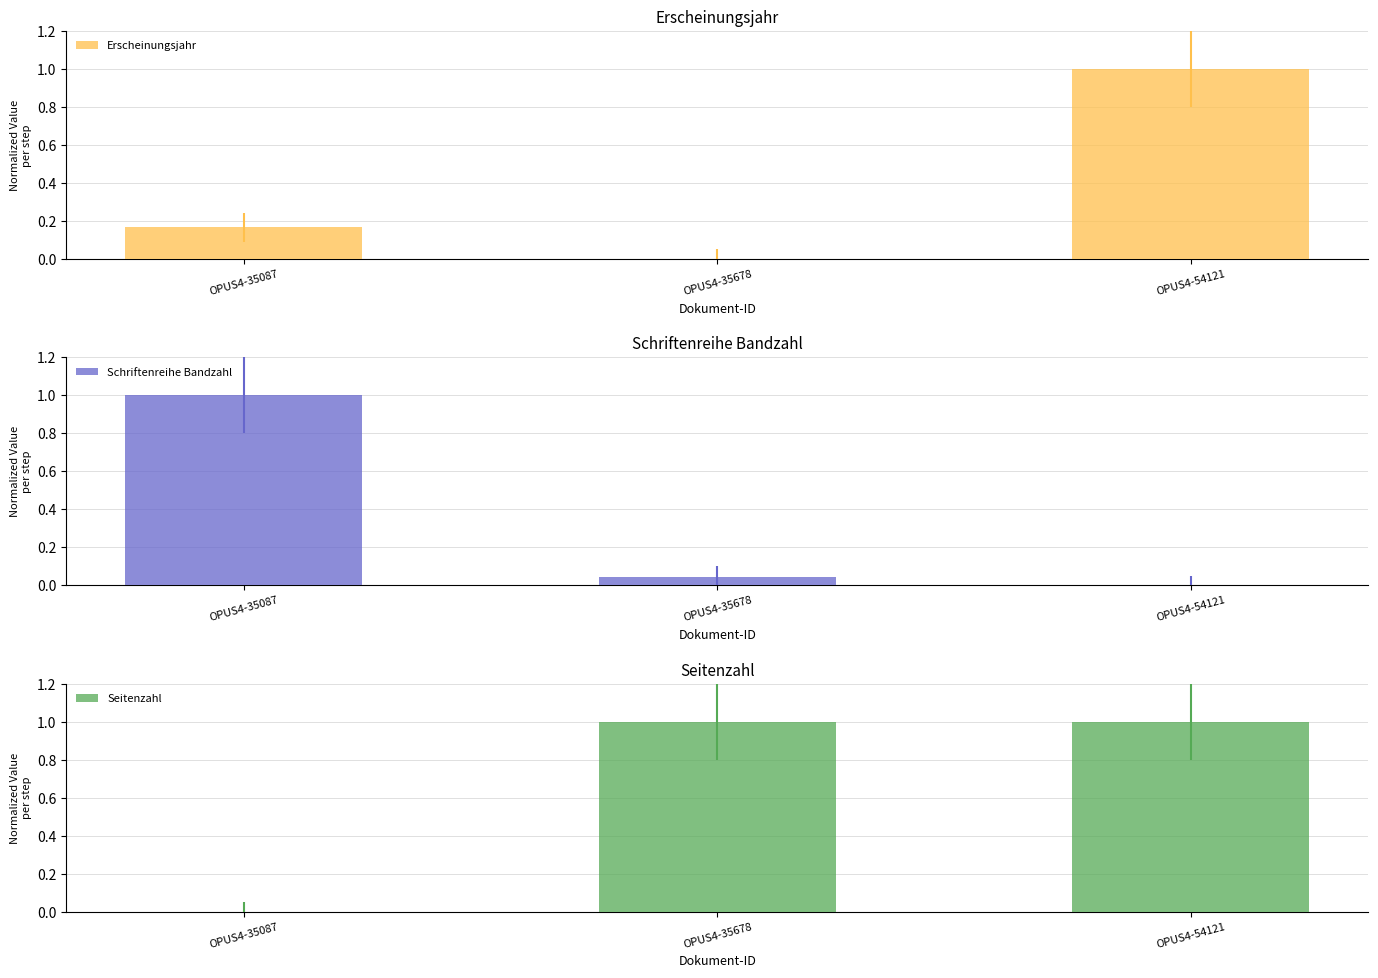

At which category does the chart reach its peak across all series?

OPUS4-54121